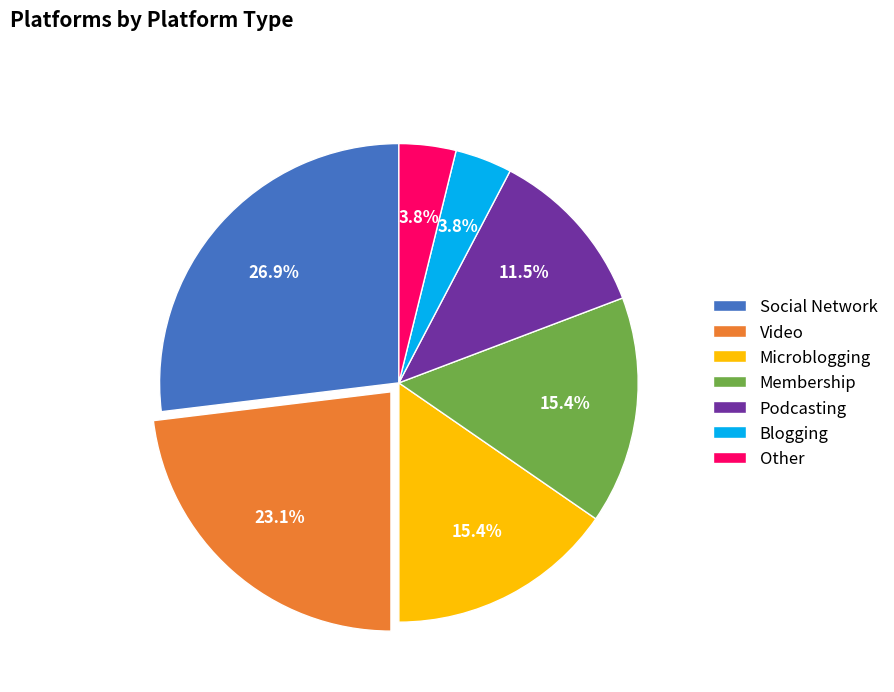

How many slices are in this pie chart?

7